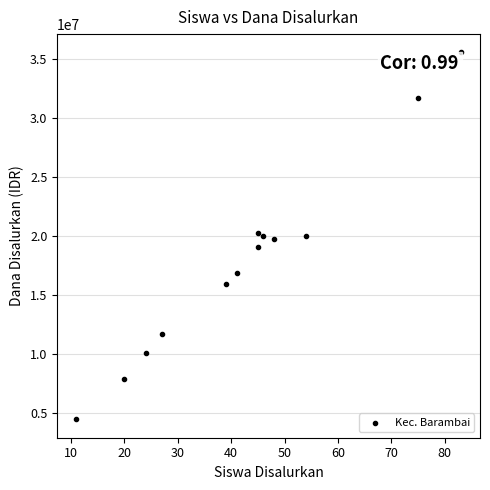

What is the range of Y values (max minus min)?

31050000